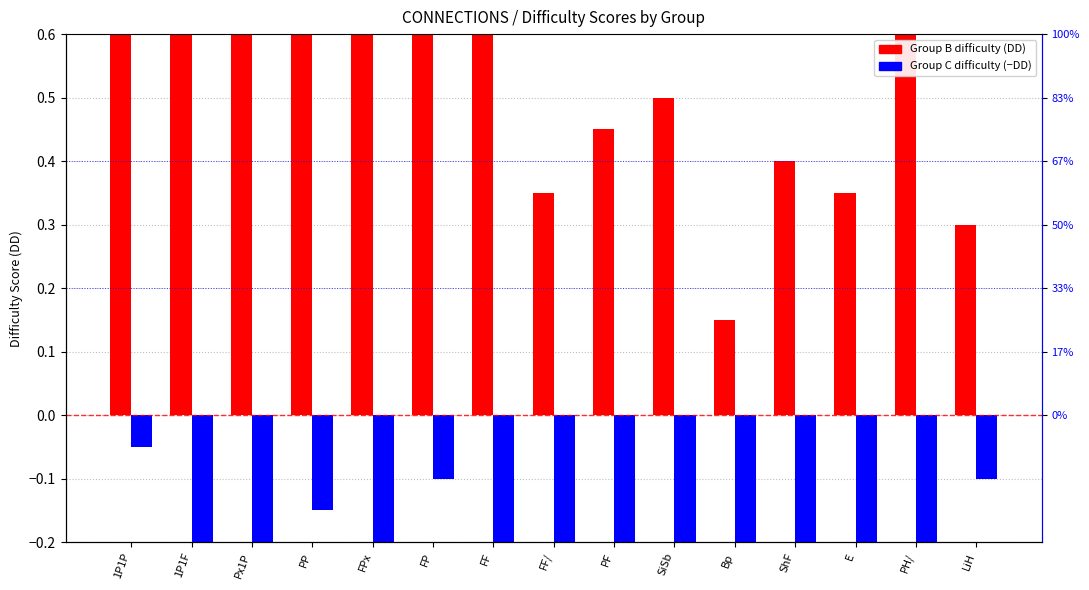

What is the label of the 9th bar from the right?

FF